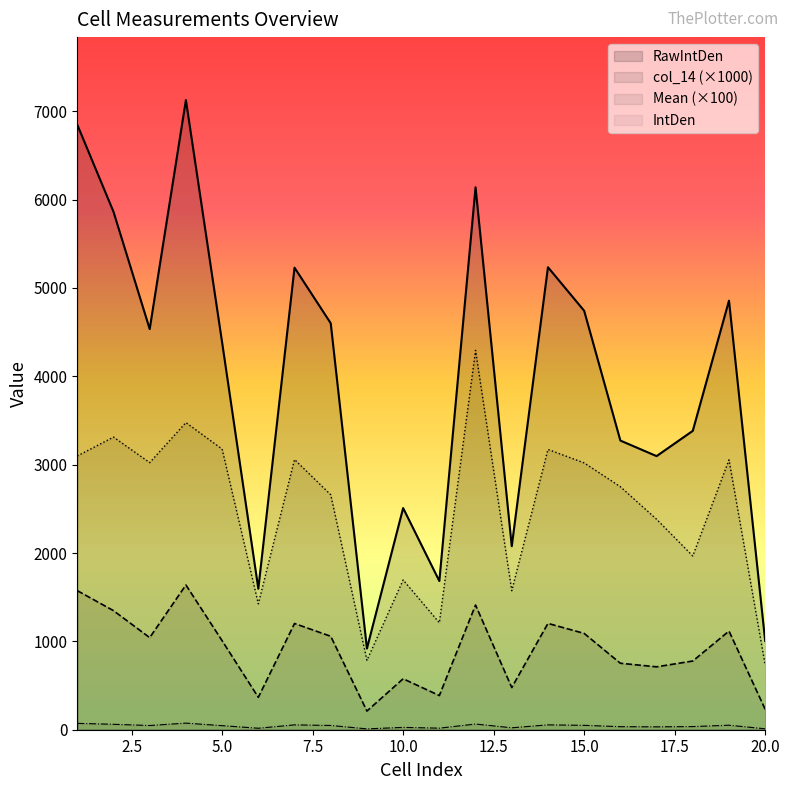

How many distinct data groups are displayed?

4